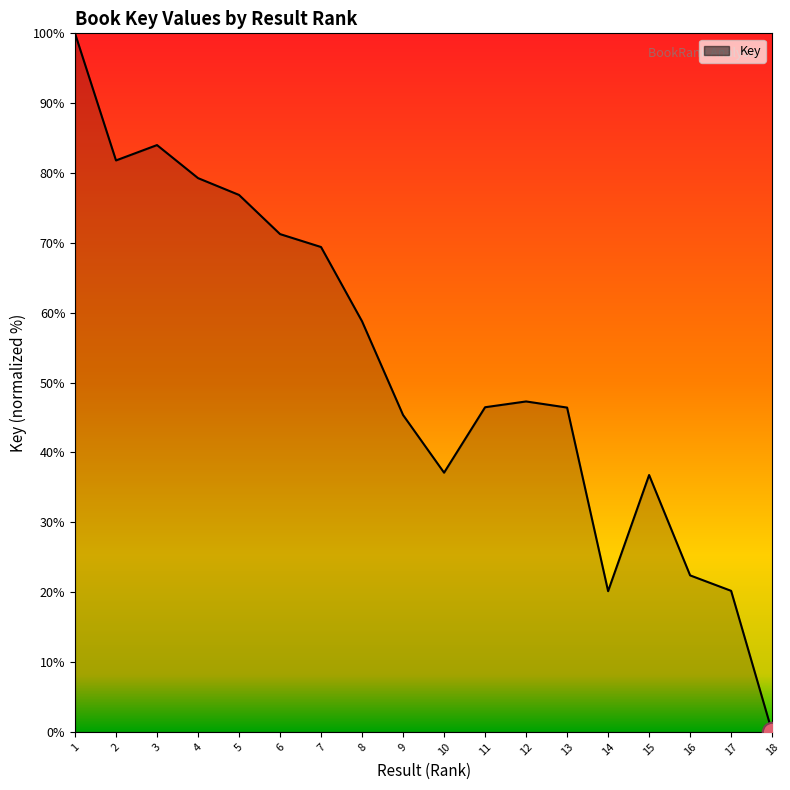

What is the maximum value shown in the chart?

100.0